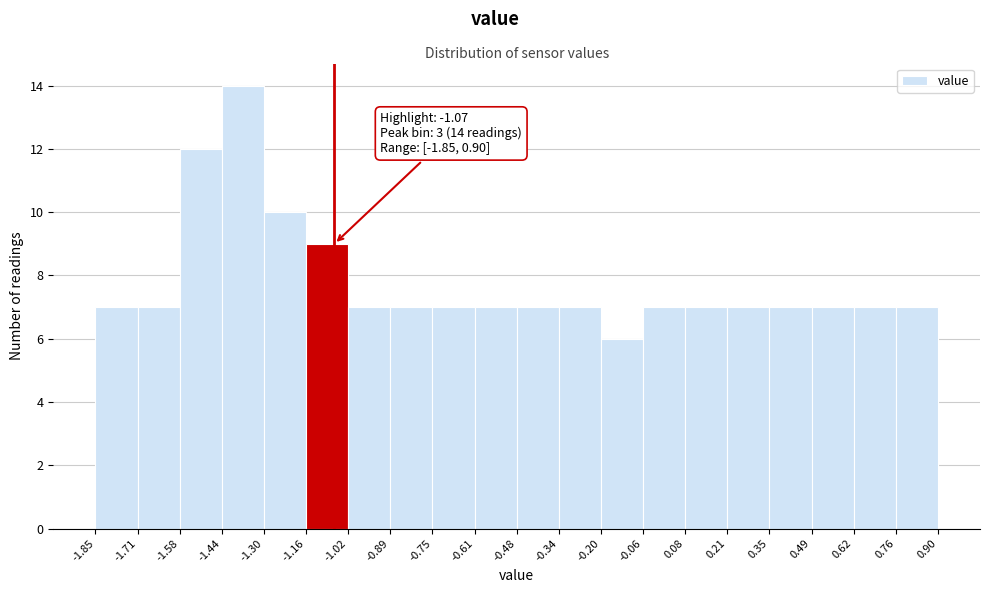

Over which range of the x-axis is the bar tallest?

-1.44 to -1.30